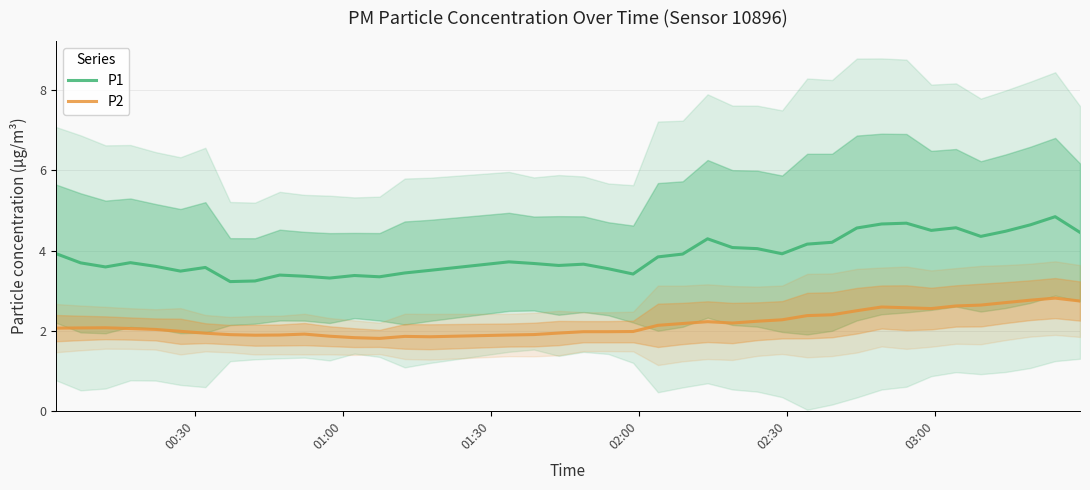

How many distinct data groups are displayed?

2